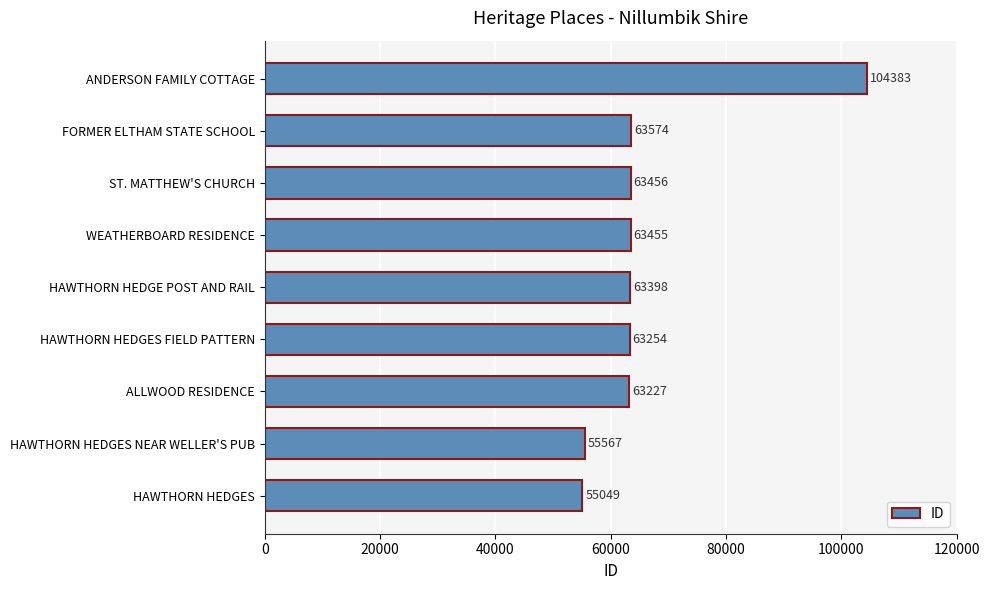

Reading bottom to top, what are all the values shown in this chart?

HAWTHORN HEDGES=55049	HAWTHORN HEDGES NEAR WELLER'S PUB=55567	ALLWOOD RESIDENCE=63227	HAWTHORN HEDGES FIELD PATTERN=63254	HAWTHORN HEDGE POST AND RAIL=63398	WEATHERBOARD RESIDENCE=63455	ST. MATTHEW'S CHURCH=63456	FORMER ELTHAM STATE SCHOOL=63574	ANDERSON FAMILY COTTAGE=104383